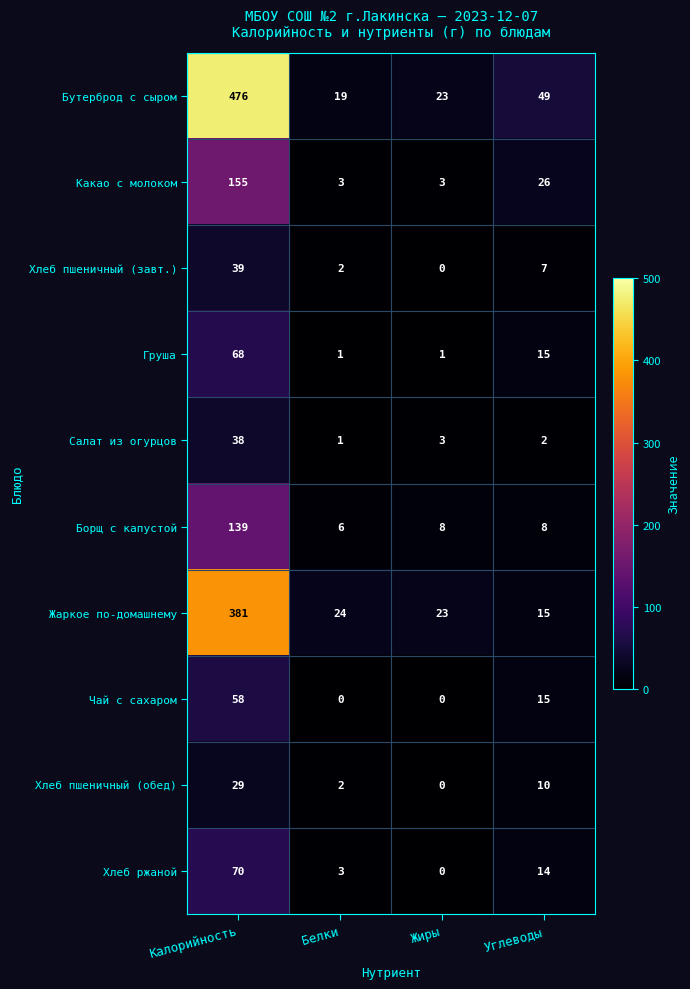

Where is Хлеб пшеничный (завт.) nearest to the value 19?

Углеводы